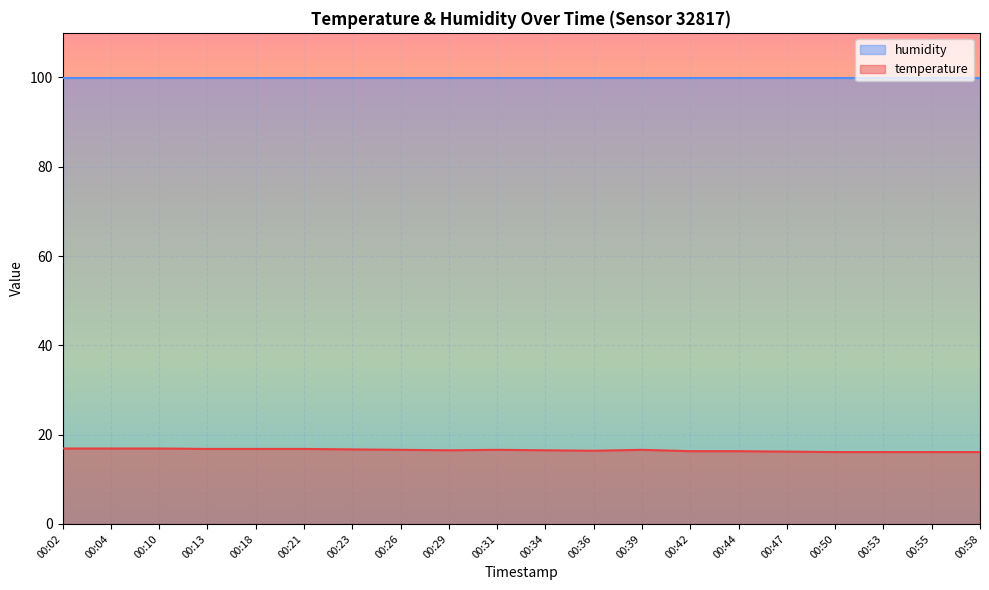

What is the difference between the maximum and minimum values?

0.8